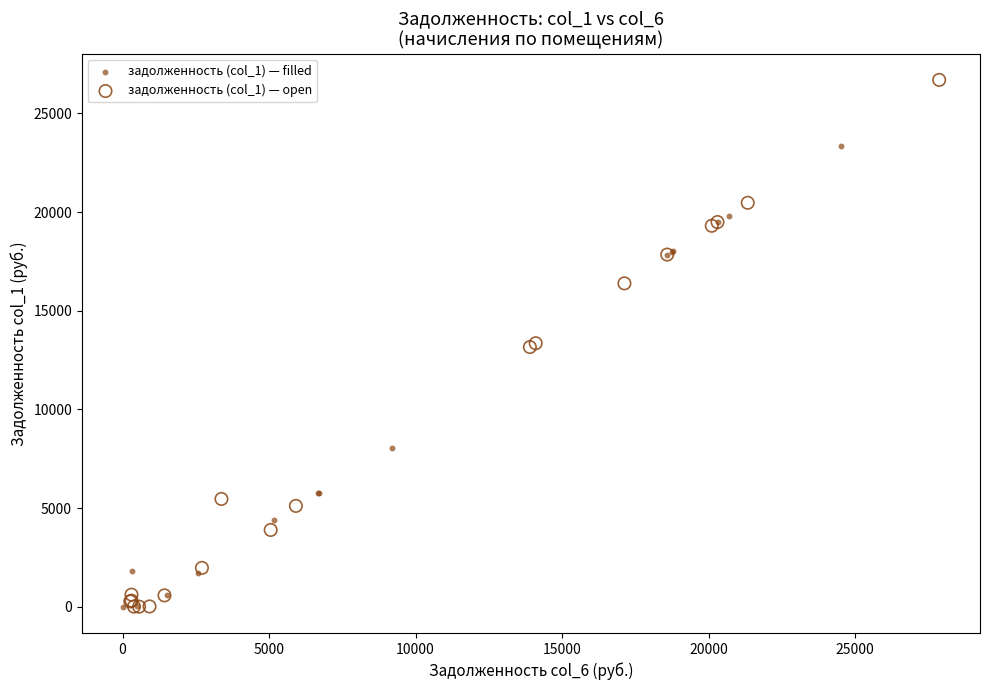

Which series reaches the maximum Y coordinate?

задолженность (col_1) — open